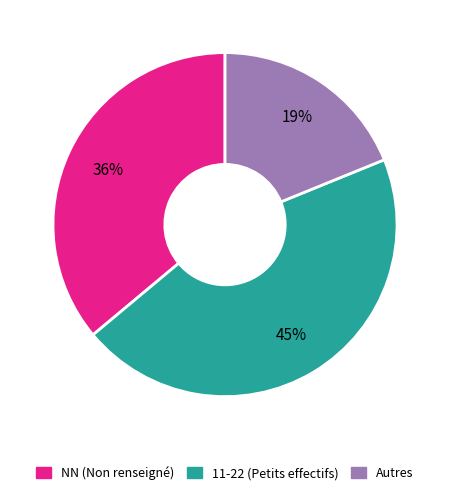

Does NN (Non renseigné) account for over 50% of the chart?

No